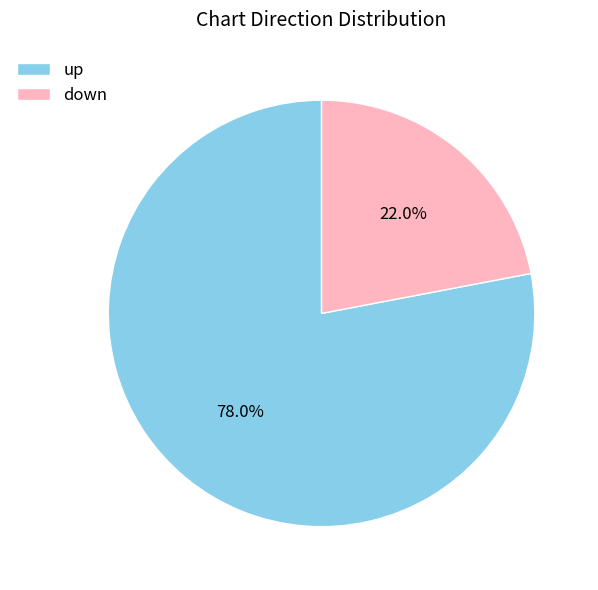

What is the ratio of the value at down to the value at up?

0.3